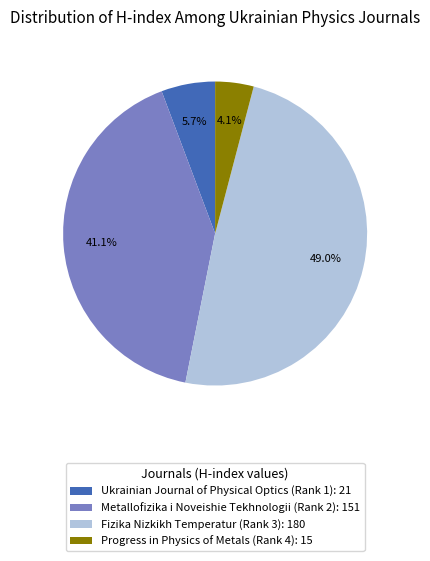

Approximately how many times larger is the value at Ukrainian Journal of Physical Optics (Rank 1) compared to Metallofizika i Noveishie Tekhnologii (Rank 2)?

0.1